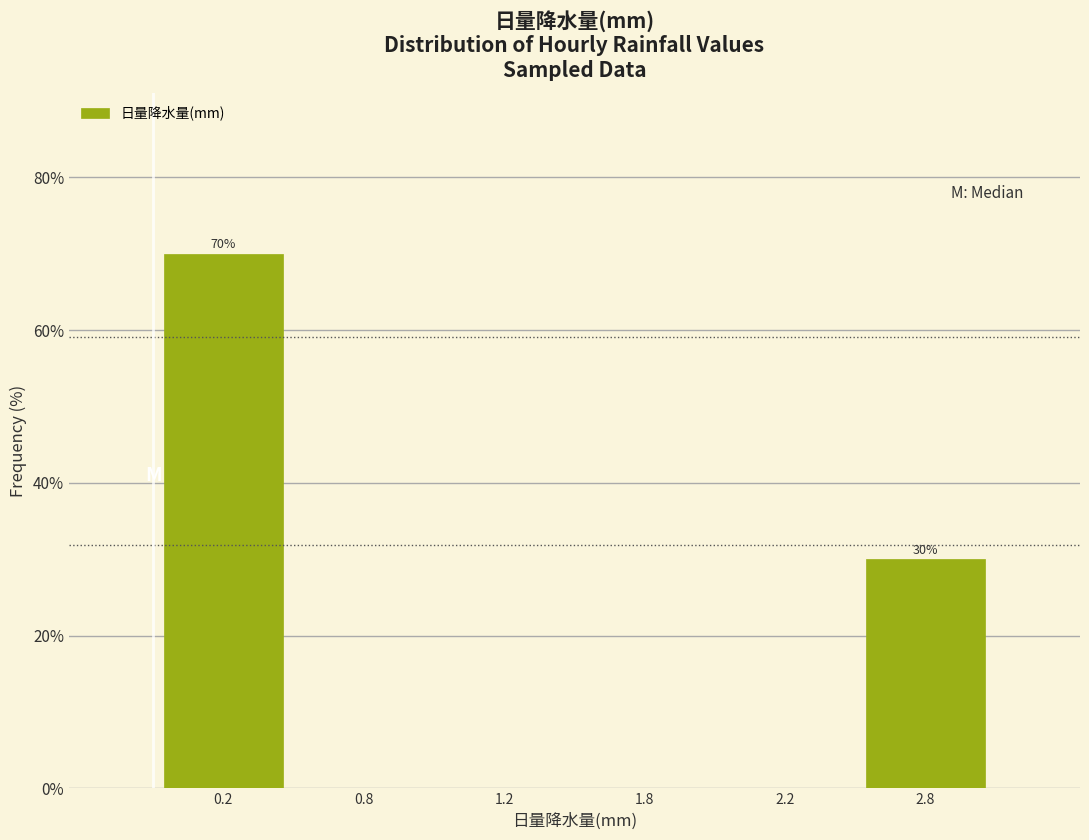

Reading left to right, list all the values displayed in this chart.

0.2=70	0.8=0	1.2=0	1.8=0	2.2=0	2.8=30